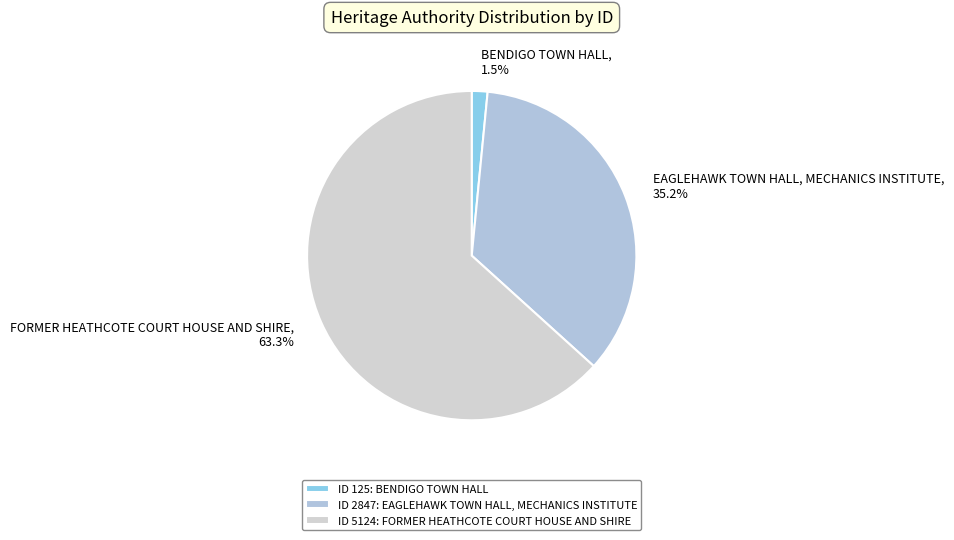

Which has a higher value, BENDIGO TOWN HALL or FORMER HEATHCOTE COURT HOUSE AND SHIRE?

FORMER HEATHCOTE COURT HOUSE AND SHIRE